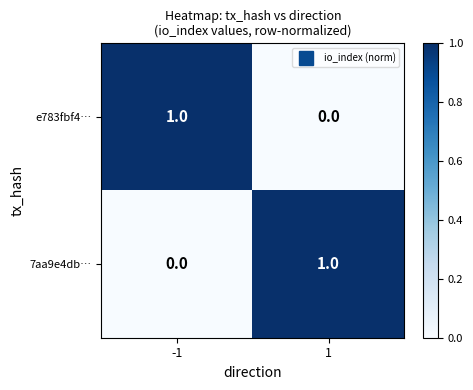

True or false: 7aa9e4db… has a value of 0 at -1.

True